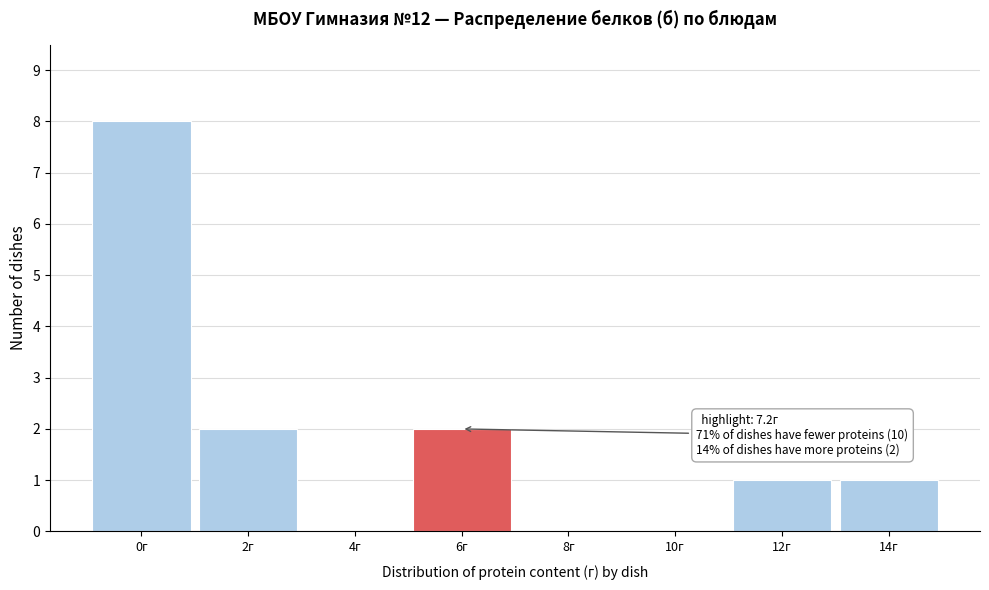

Reading right to left, list all the values displayed in this chart.

14г=1	12г=1	10г=0	8г=0	6г=2	4г=0	2г=2	0г=8